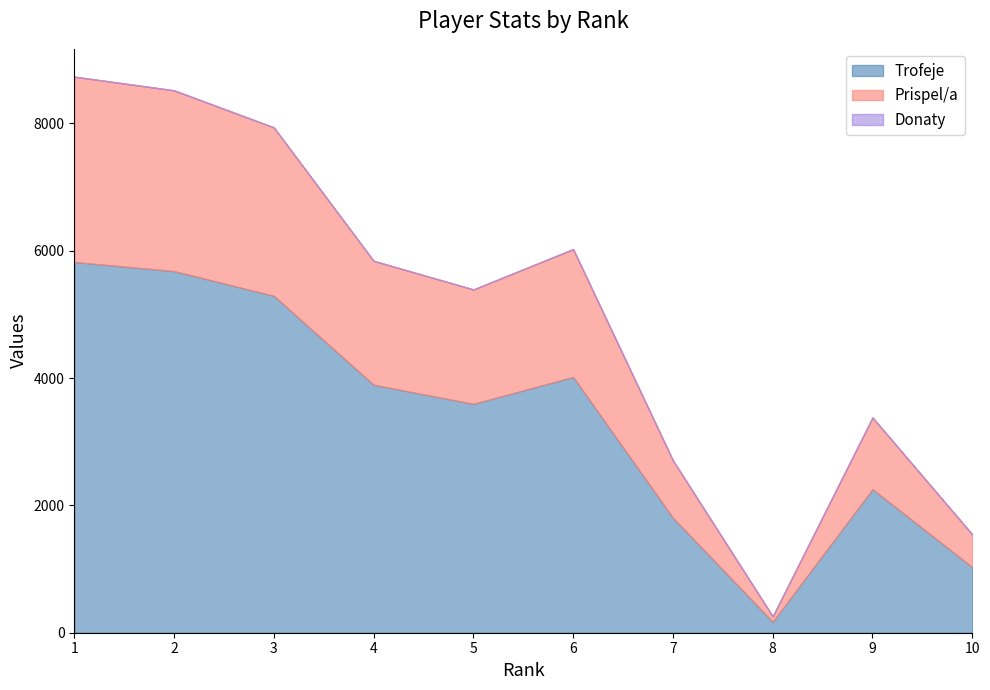

What is the highest value of the Trofeje series?

5822